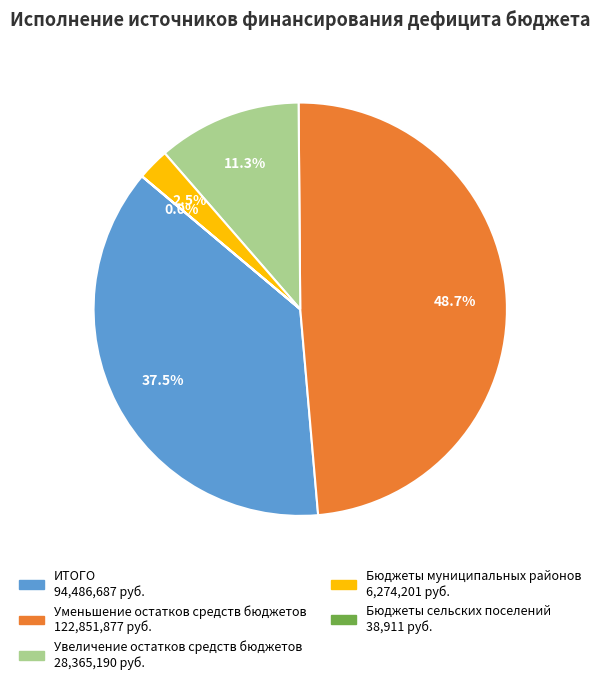

Which has a higher value, Уменьшение остатков средств бюджетов or Увеличение остатков средств бюджетов?

Уменьшение остатков средств бюджетов